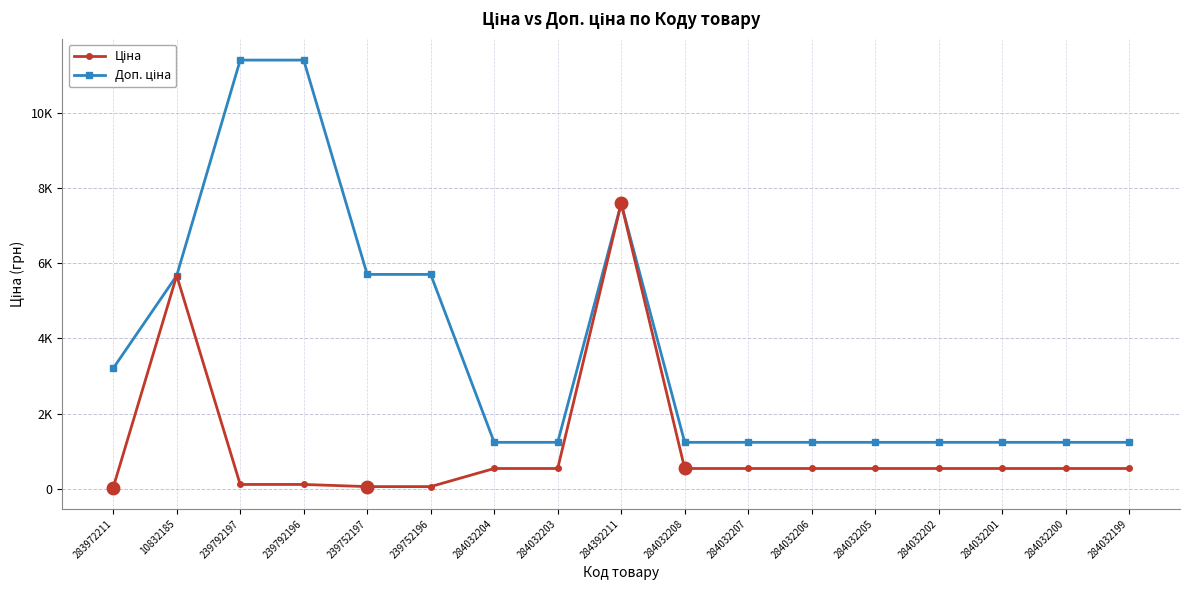

What is the value of the Доп. ціна point at the 9th from the left?

7596.5